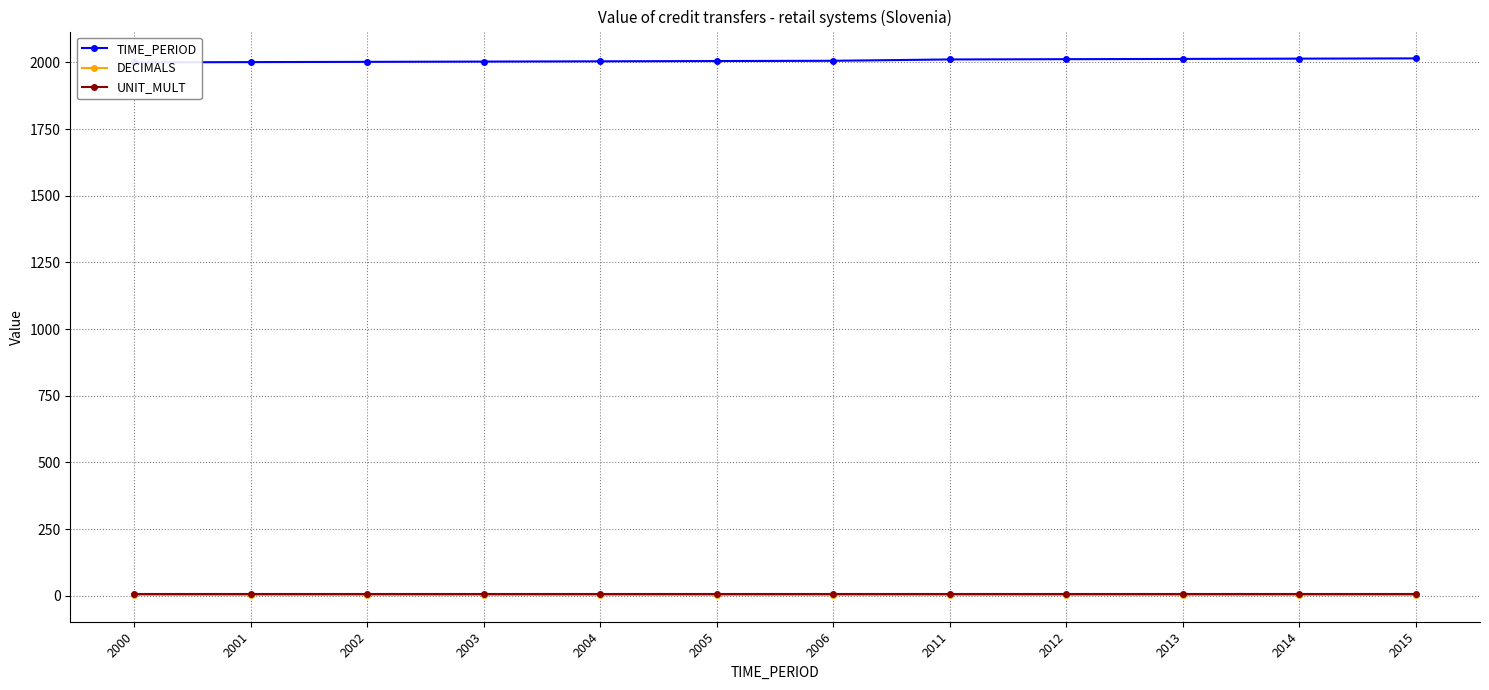

Which label corresponds to the largest value in the chart?

2015